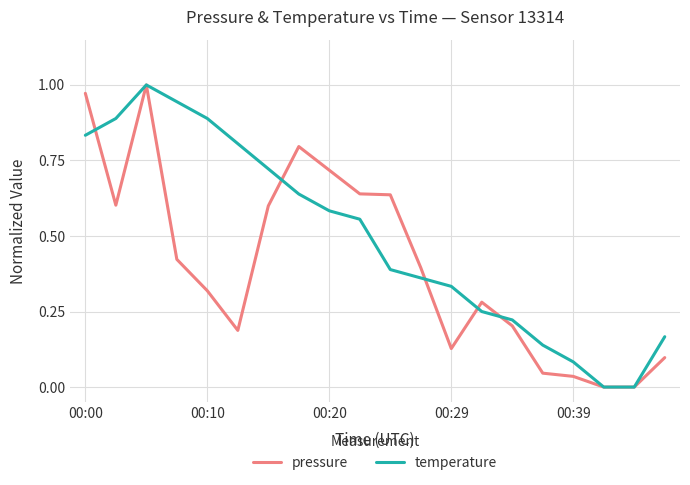

List the series in order of their overall mean, highest first.

temperature, pressure